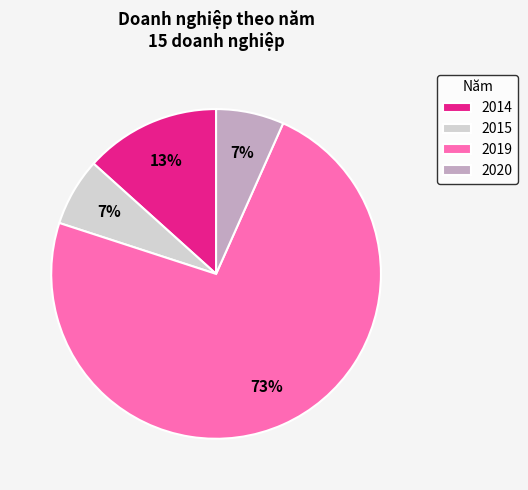

Does any single category account for the majority?

Yes